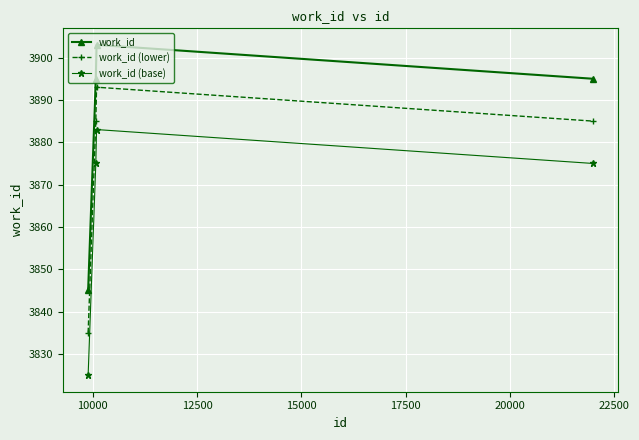

What is the value of the work_id (base) point at the 4th from the left?

3875